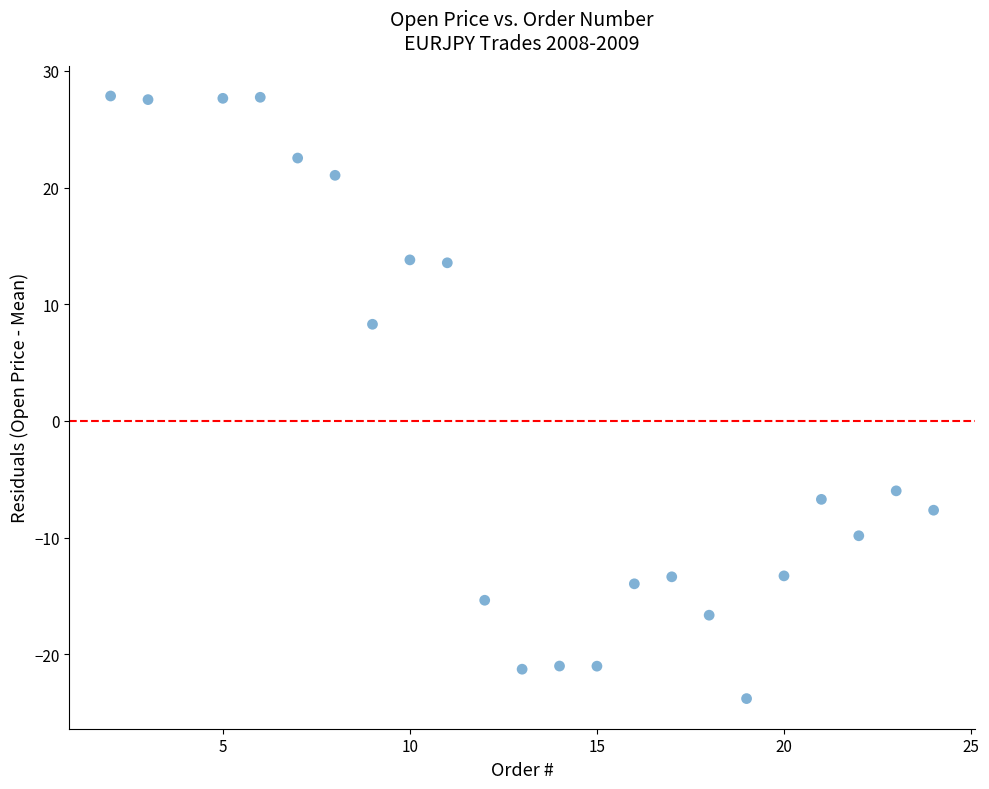

What Y value in the scatter plot is closest to 2?

8.3